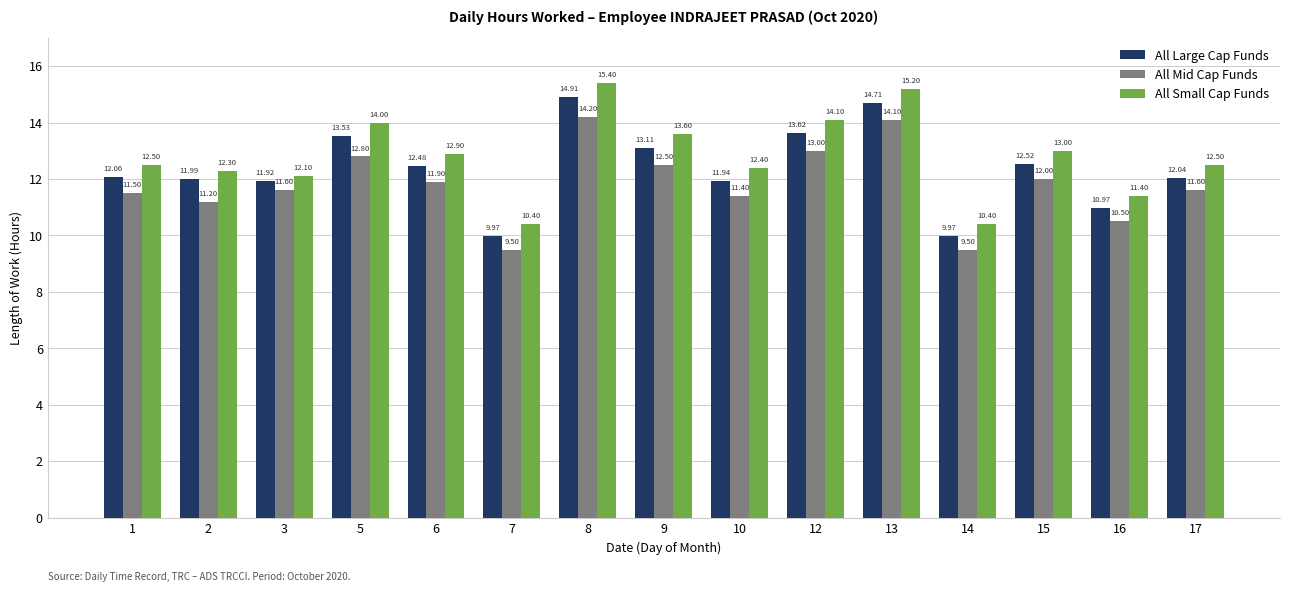

How many bars are there in total?

45